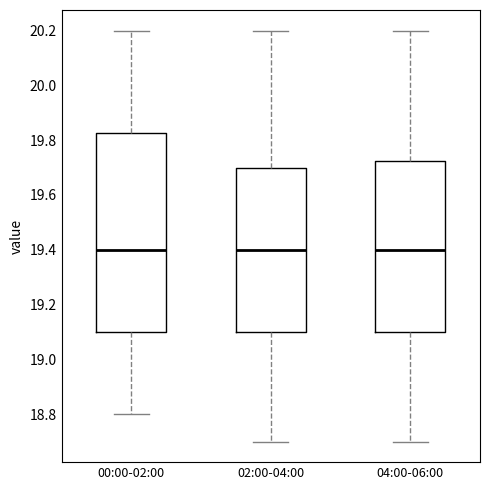

Comparing the boxes themselves (not the whiskers), which one is the tallest?

00:00-02:00